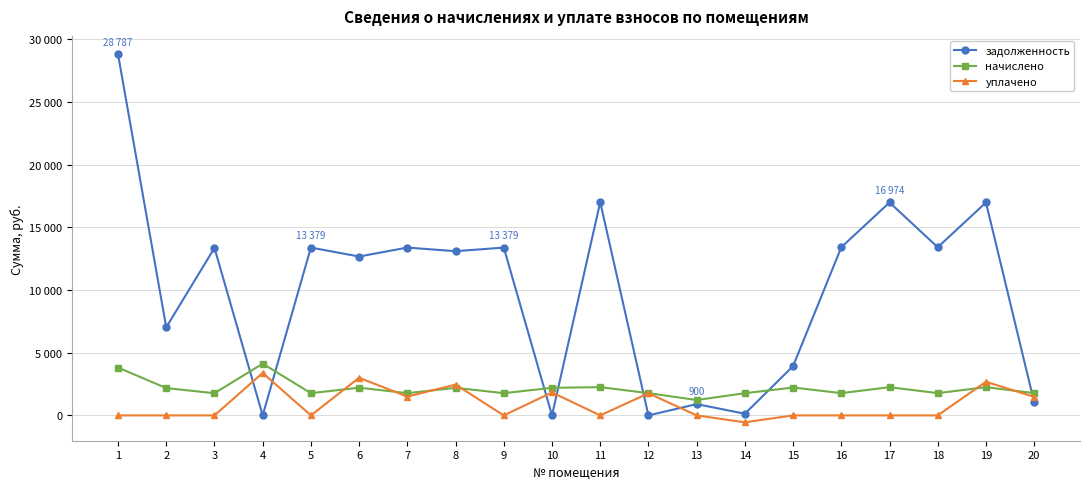

Which series has the widest spread of values?

задолженность